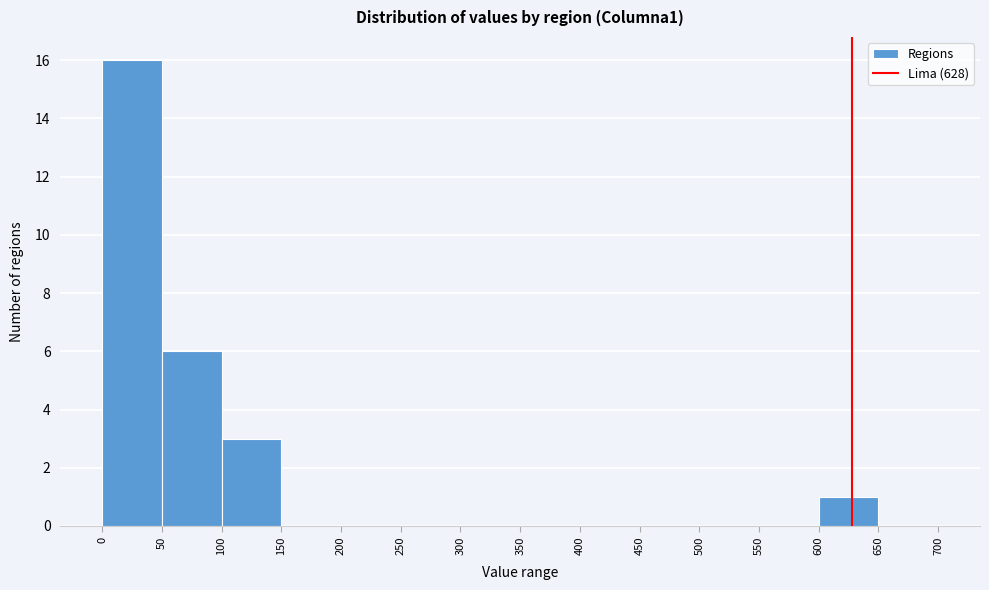

Reading left to right, list every bar in this chart as the range it spans on the x-axis followed by its height. The values are not printed on the chart, so give them approximately, as read against the axis.

0 to 50: 16
50 to 100: 6
100 to 150: 3
150 to 200: 0
200 to 250: 0
250 to 300: 0
300 to 350: 0
350 to 400: 0
400 to 450: 0
450 to 500: 0
500 to 550: 0
550 to 600: 0
600 to 650: 1
650 to 700: 0